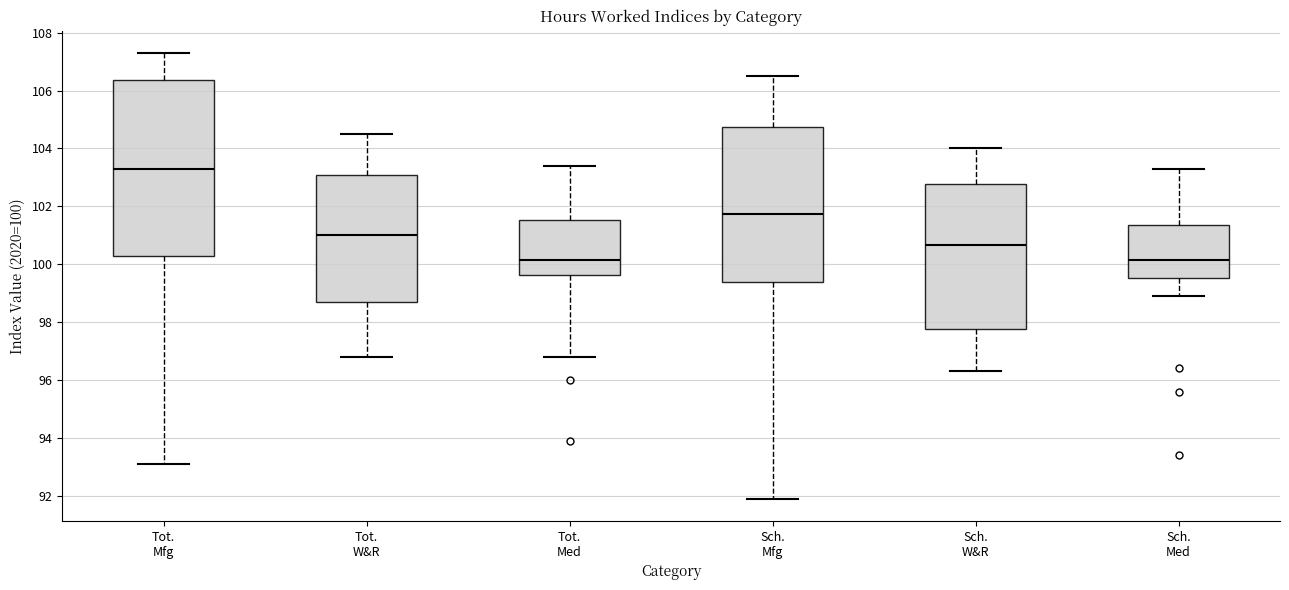

Which box's median line is the highest?

Tot. Mfg